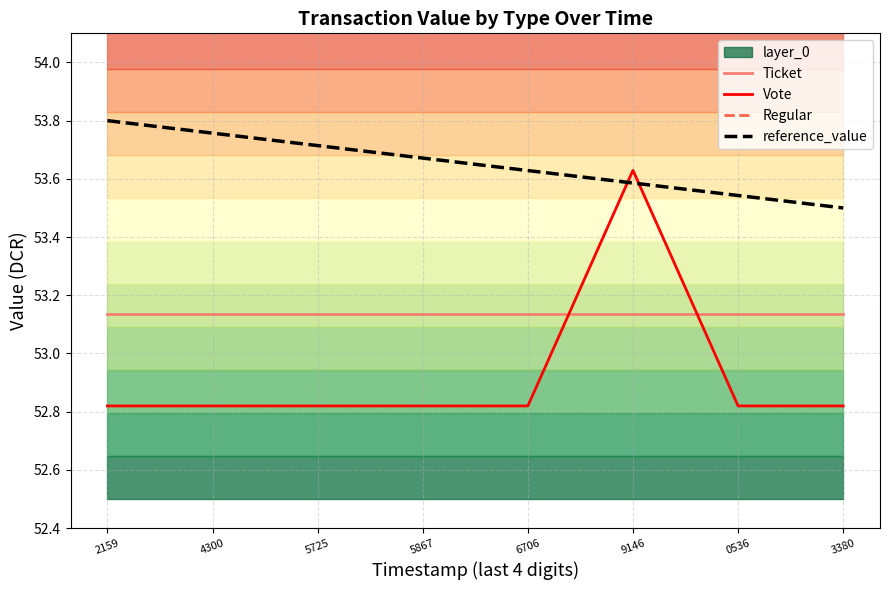

True or false: reference_value has more than 0 points higher than both neighbors.

False